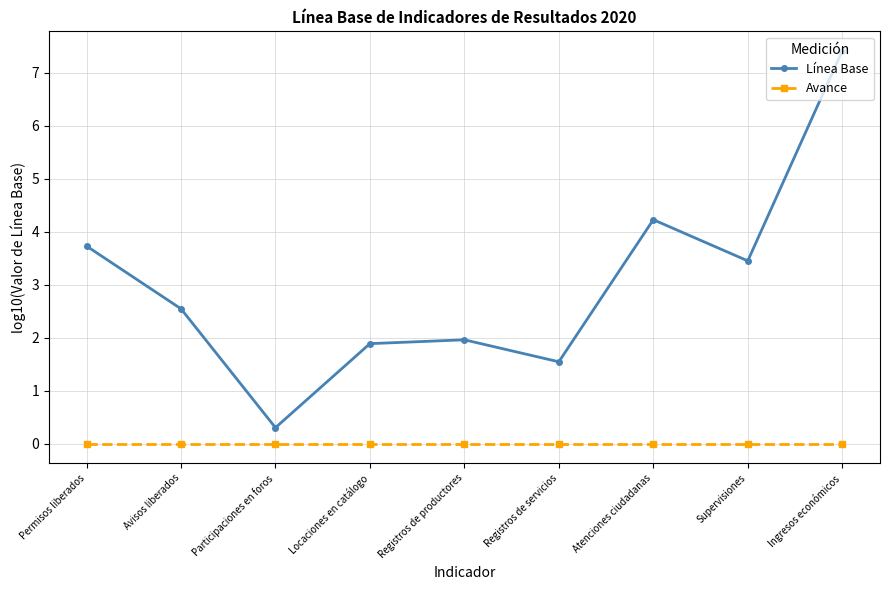

What is the label of the 7th point from the right?

Participaciones en foros